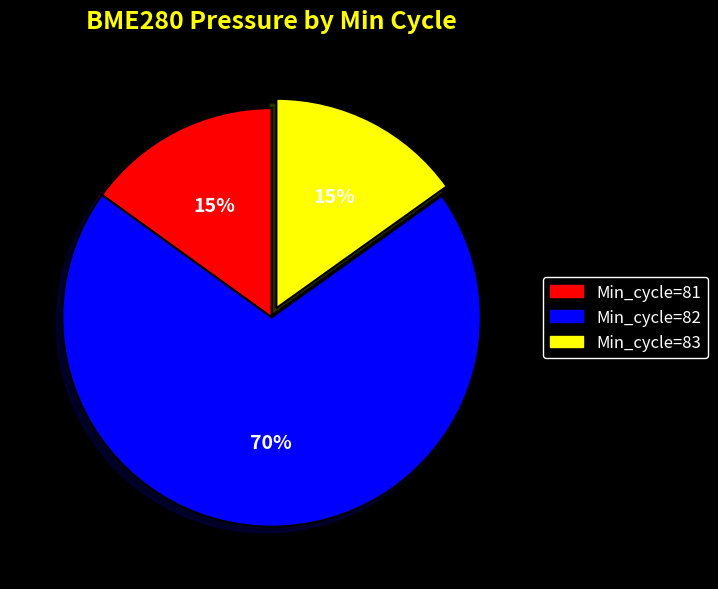

Is the sum of Min_cycle=82 and Min_cycle=83 greater than half?

Yes